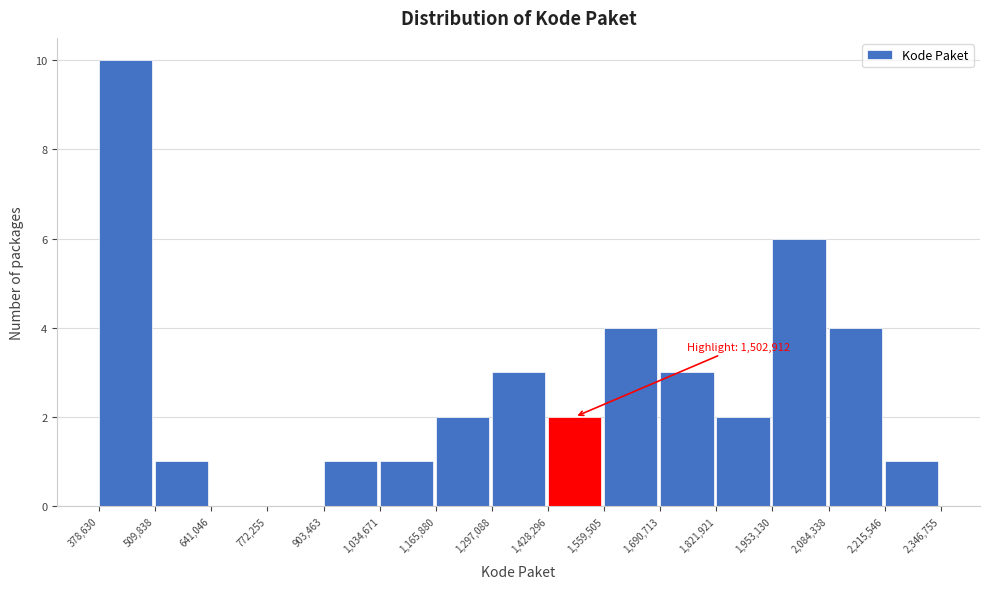

Over which range of the x-axis is the bar tallest?

378,630 to 509,838